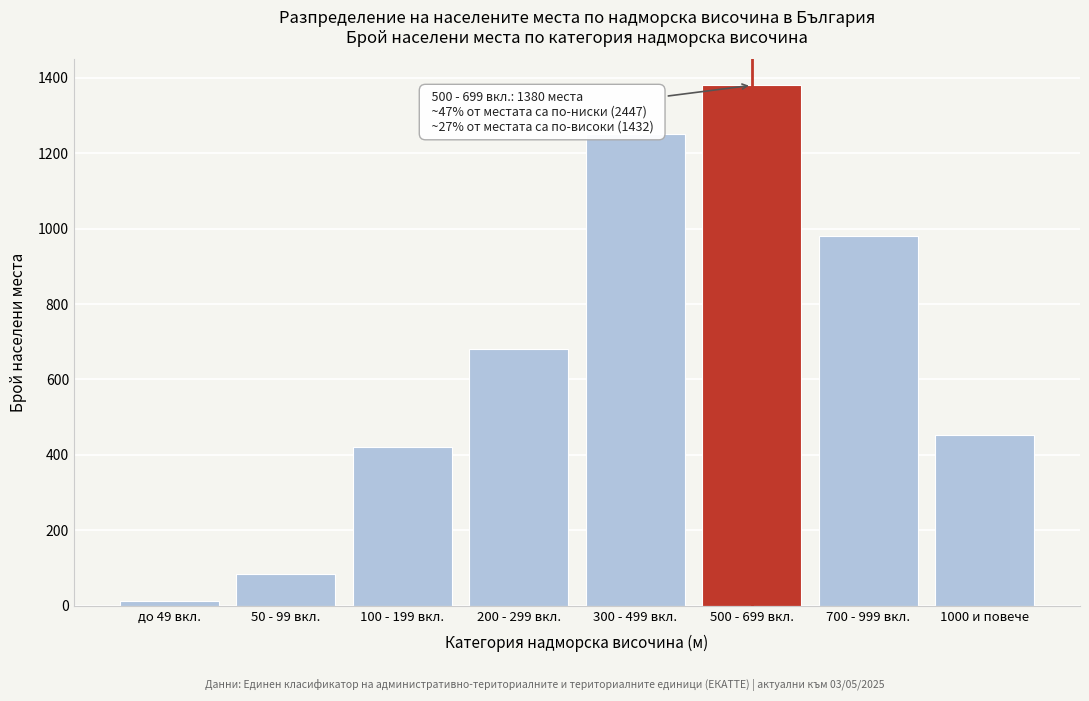

Reading left to right, what are all the values shown in this chart?

до 49 вкл.=12	50 - 99 вкл.=85	100 - 199 вкл.=420	200 - 299 вкл.=680	300 - 499 вкл.=1250	500 - 699 вкл.=1380	700 - 999 вкл.=980	1000 и повече=452